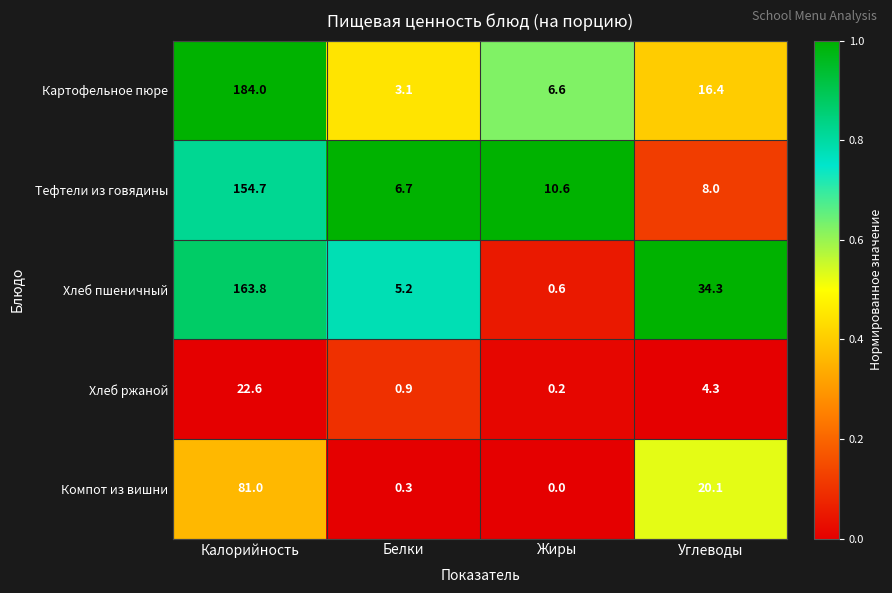

What is the difference between the highest and lowest values at Белки?

6.4